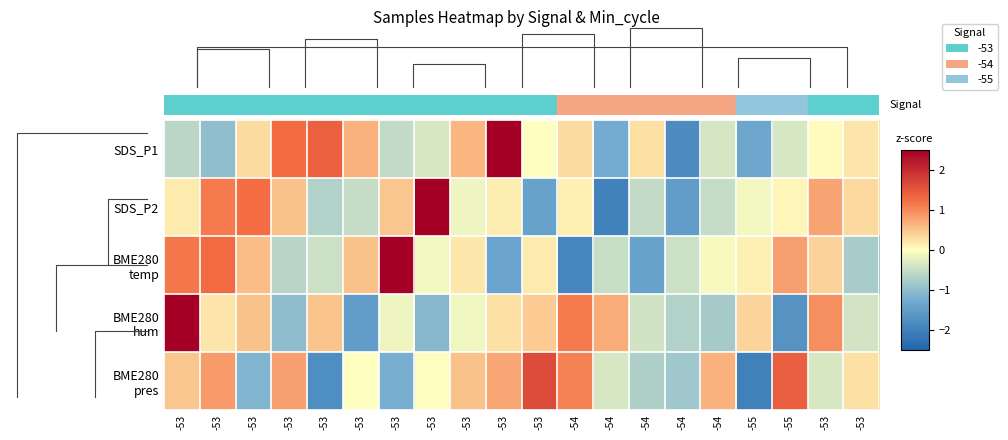

Rank the series by their maximum value, from highest to lowest.

BME280 hum, SDS_P1, BME280 temp, SDS_P2, BME280 pres